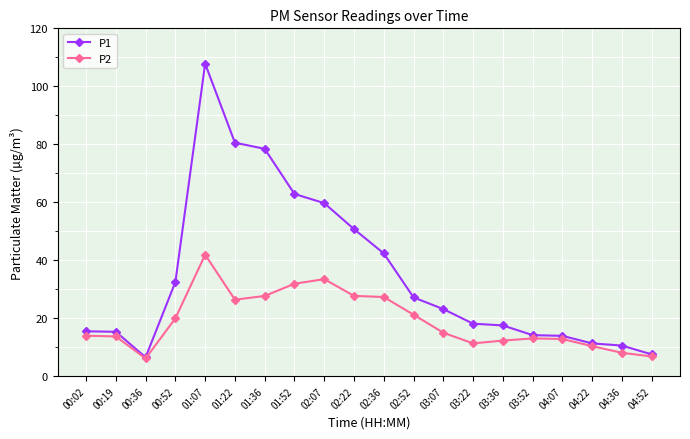

What is the difference between the second highest and minimum values in the P2 series?

27.4